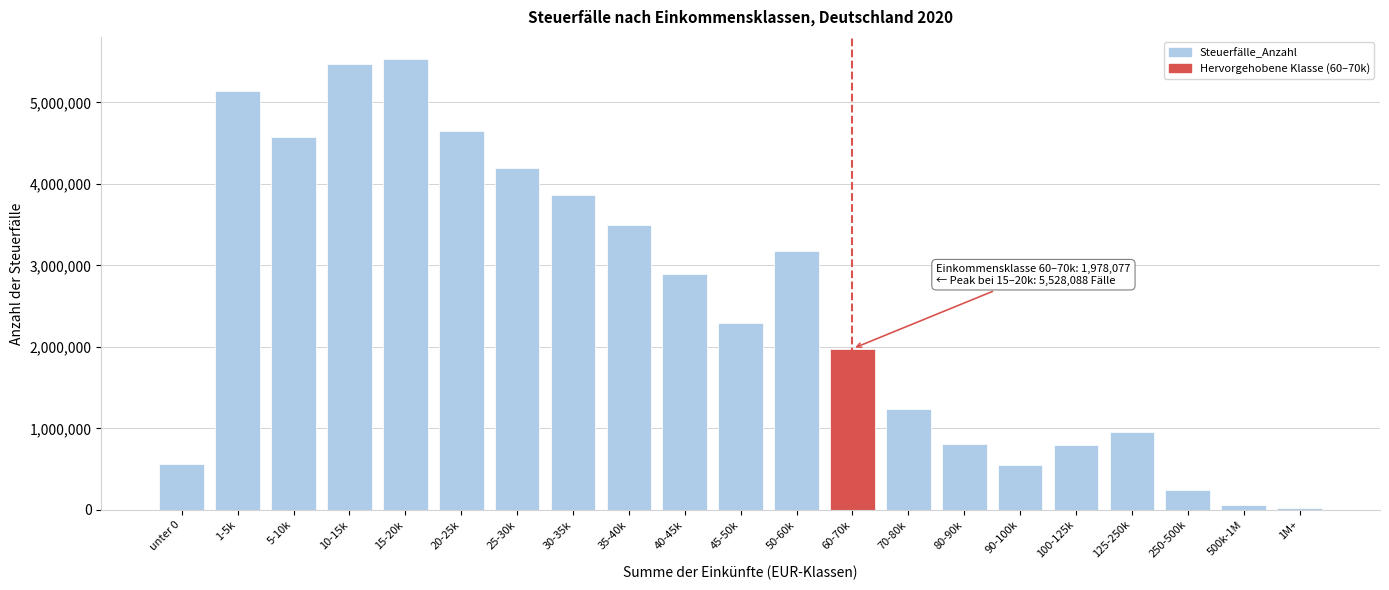

What is the greatest value displayed?

5528088